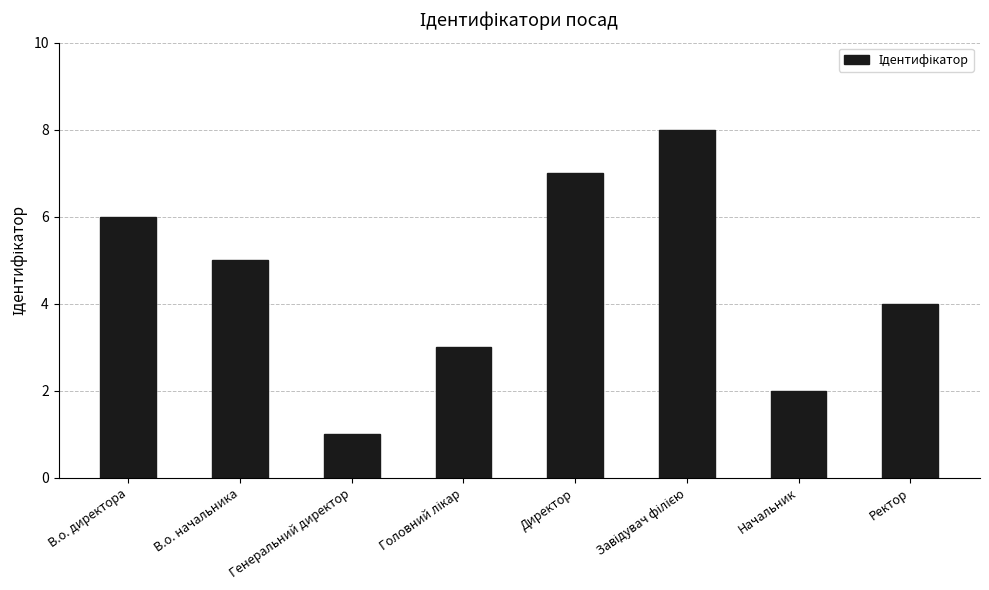

The chart shows a value of 2 at Начальник. True or false?

True